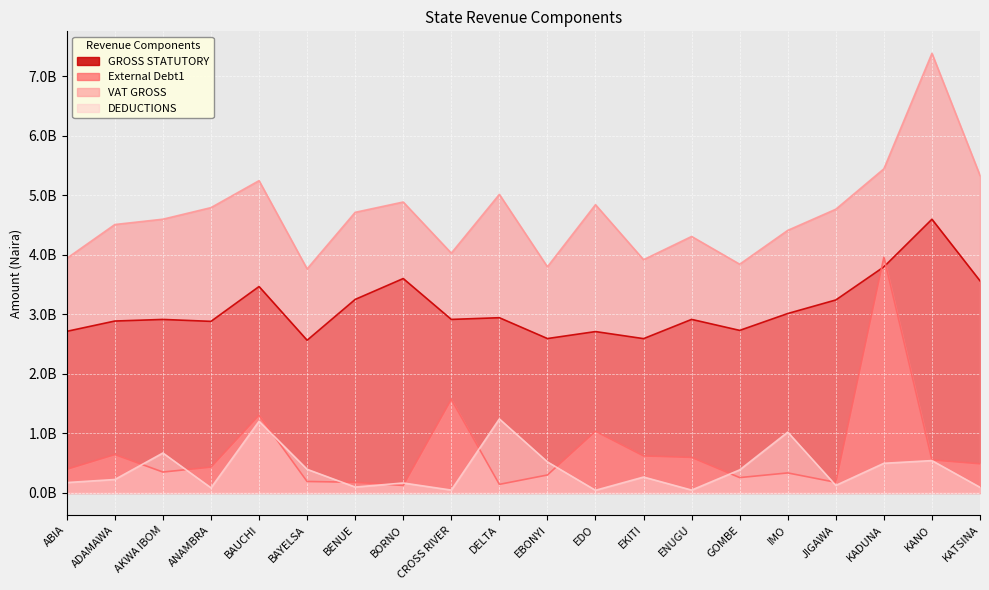

Rank the series at ADAMAWA from highest to lowest value.

VAT GROSS, GROSS STATUTORY, External Debt1, DEDUCTIONS